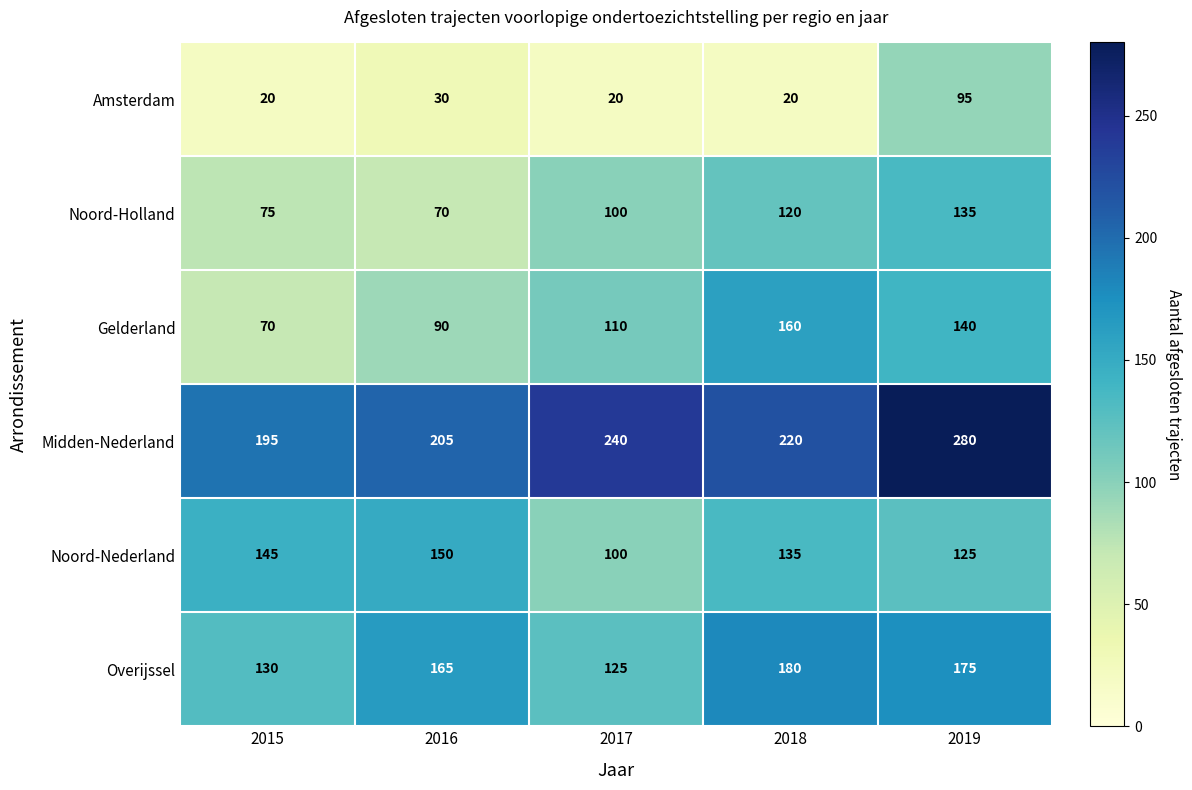

What is the difference between the Midden-Nederland values at 2019 and 2017?

40